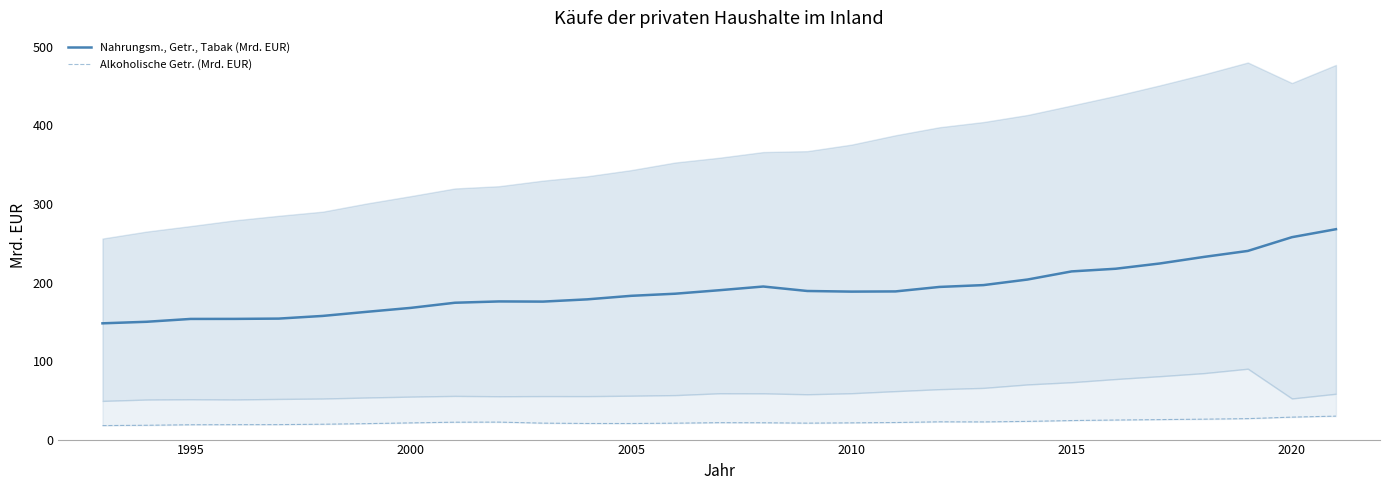

Does the chart have visible grid lines?

No